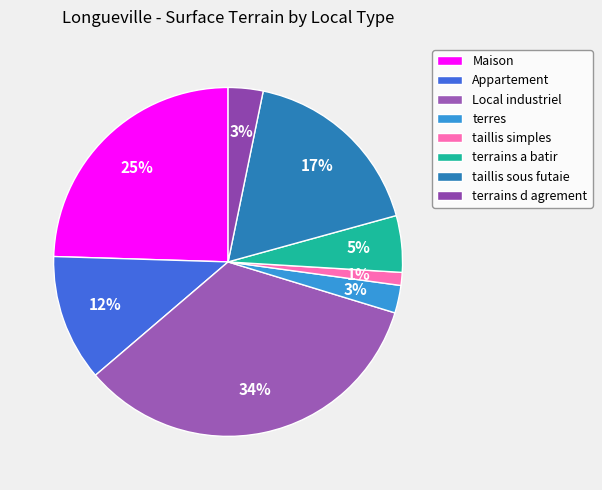

Is it true that terres is 27% of the pie?

False